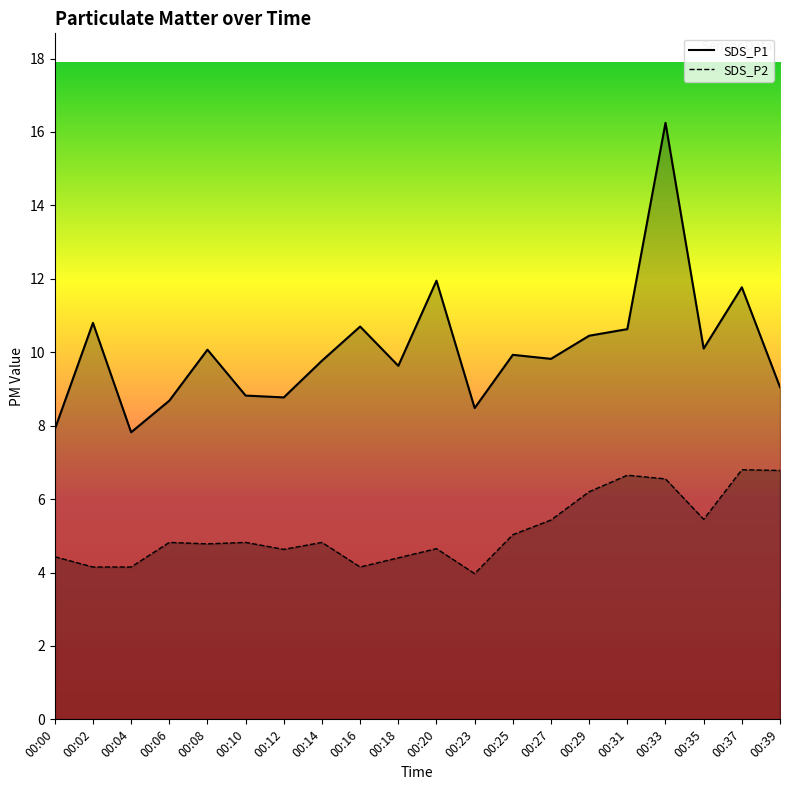

At 00:18, list the series in order from largest to smallest.

SDS_P1, SDS_P2